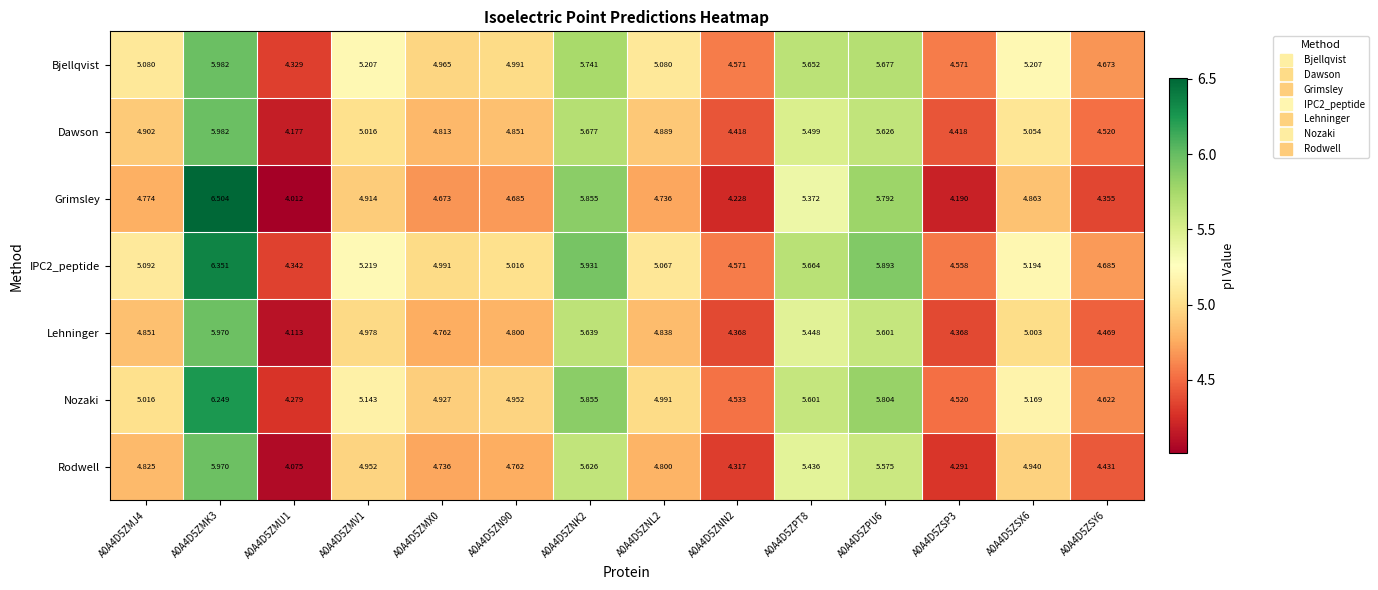

What is the total value across all series at A0A4D5ZNK2?

40.3